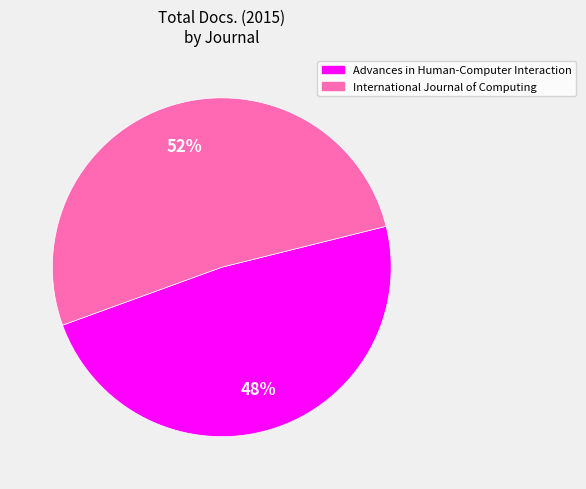

Which category has the biggest portion of the pie?

International Journal of Computing